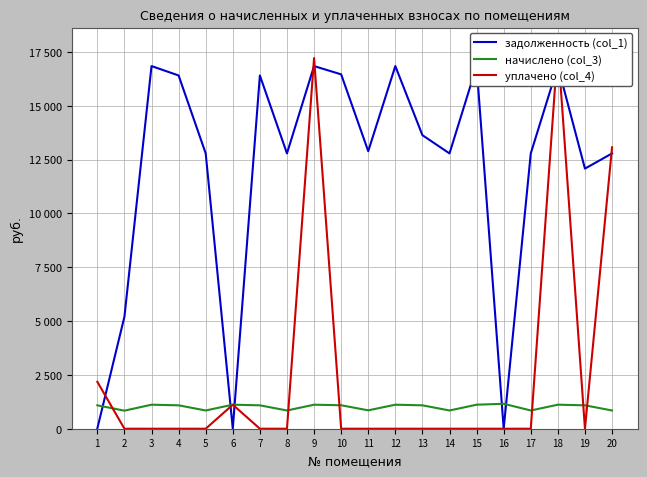

Which series changed the most between 5 and 16?

задолженность (col_1)